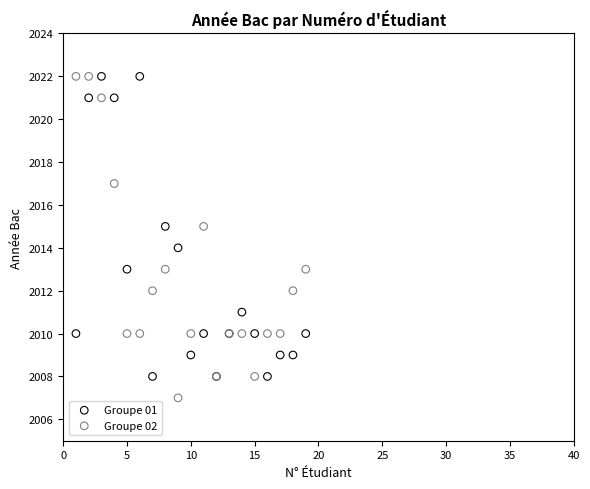

What are all the series names shown in the legend?

Groupe 01, Groupe 02